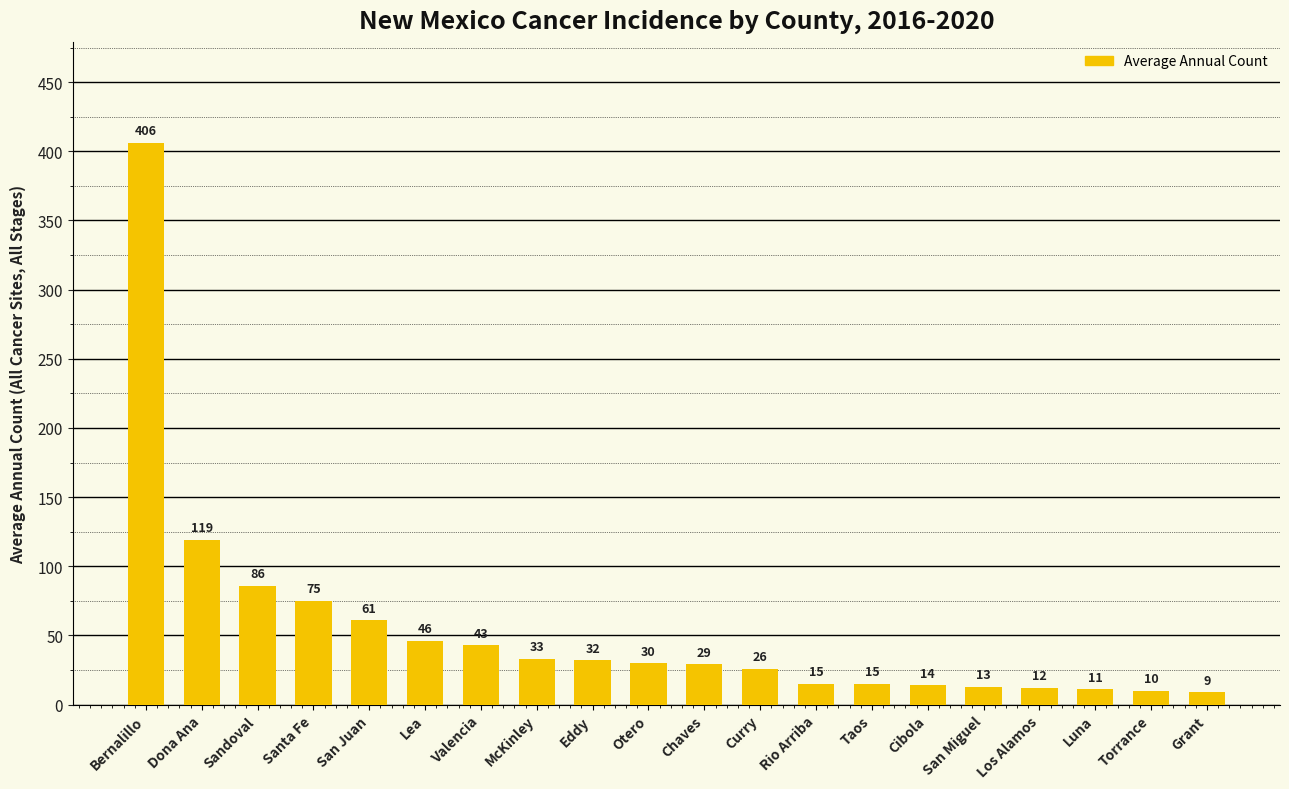

The value at McKinley is 33. True or false?

True